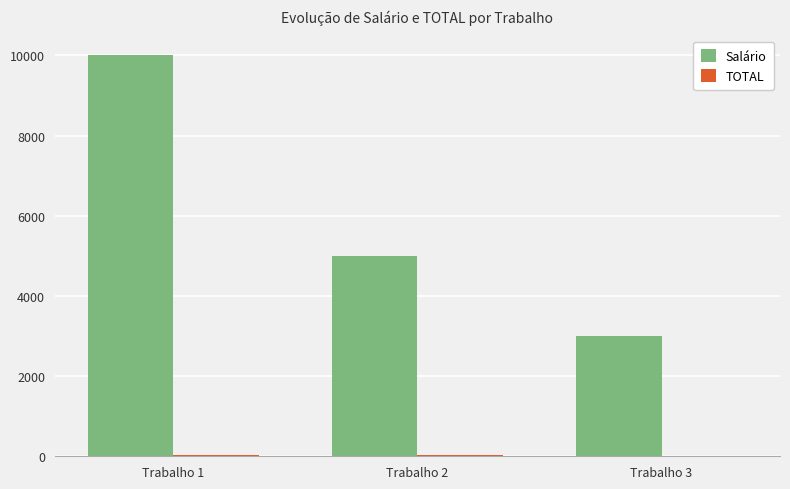

At which category does the chart reach its peak across all series?

Trabalho 1